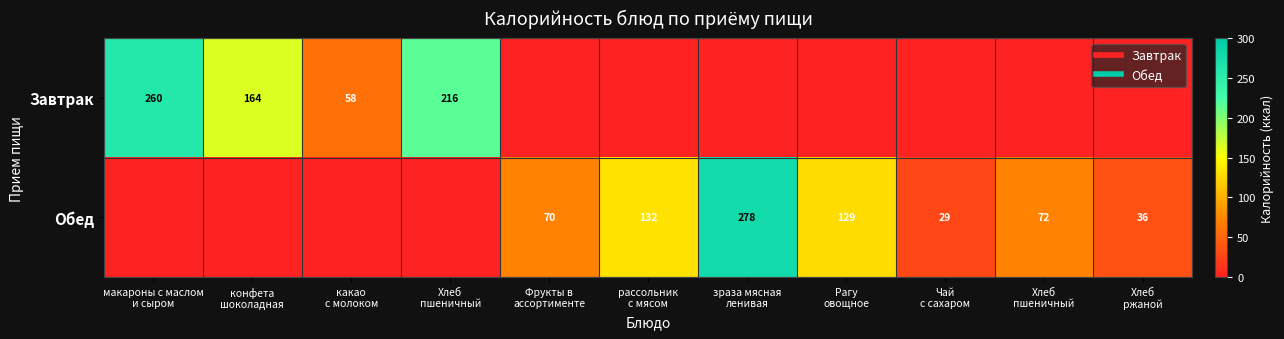

How many data points in Обед are above 36?

6